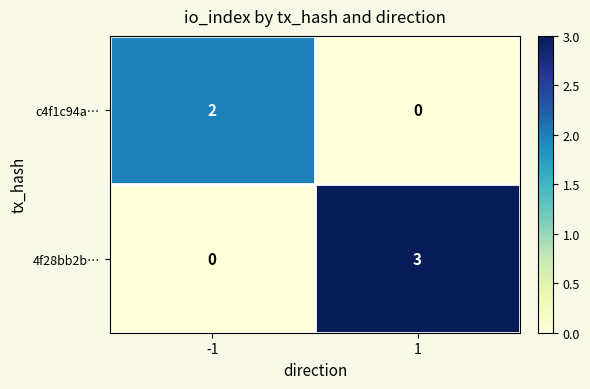

The c4f1c94a… series shows 1 at -1. True or false?

False